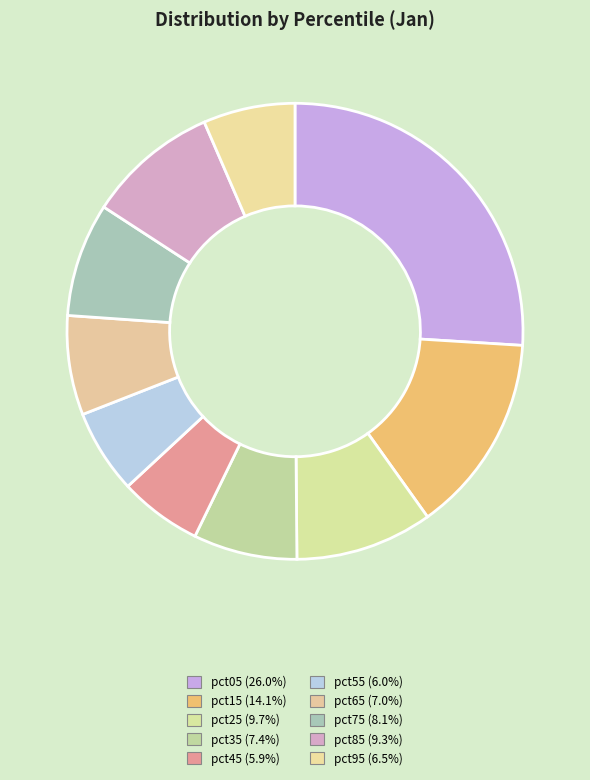

Count the number of slices in the pie.

10